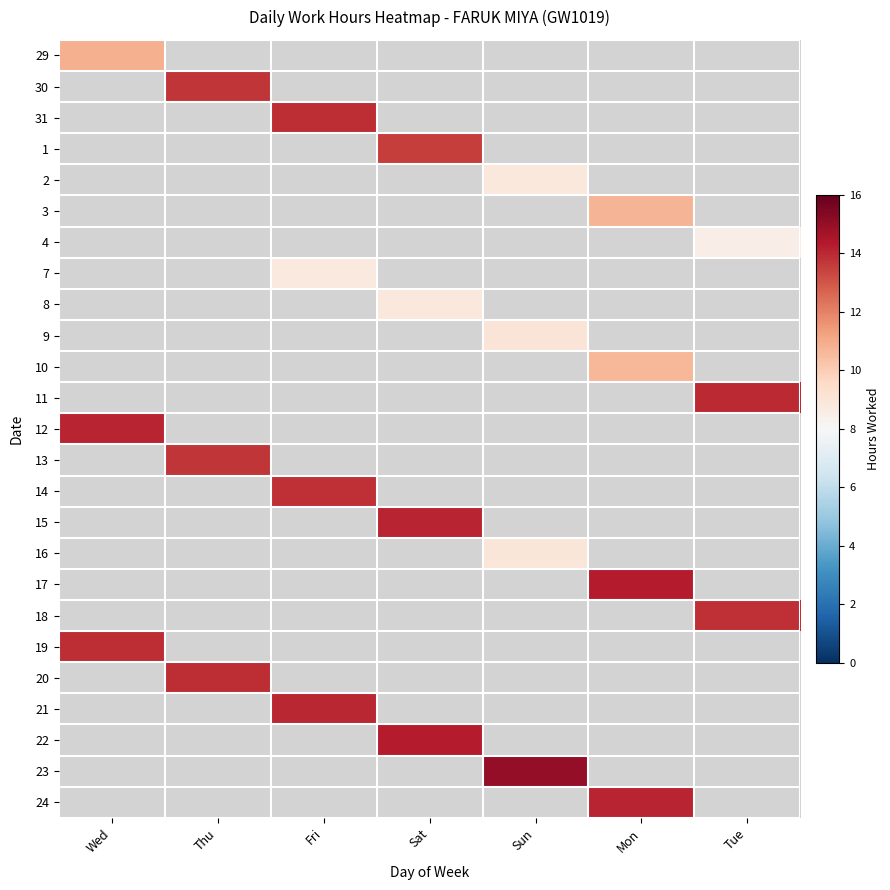

Between Thu and Mon, which is larger?

Mon